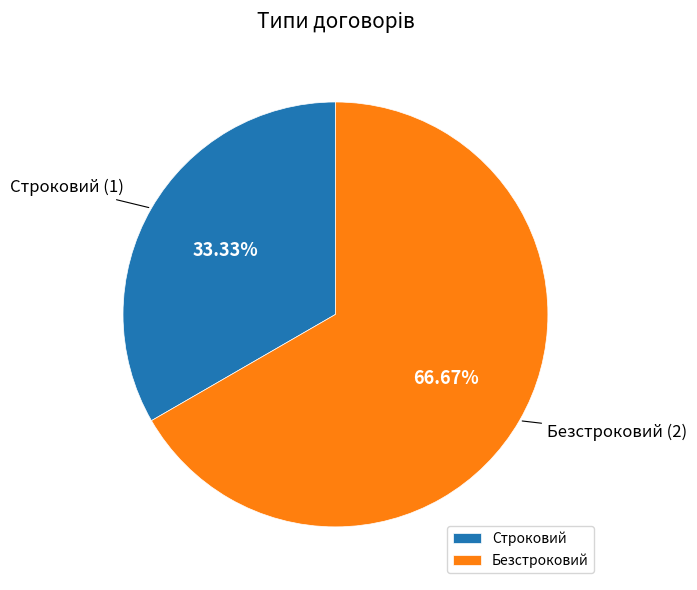

To the nearest percent, what is the difference between the largest and smallest slice percentages?

33%